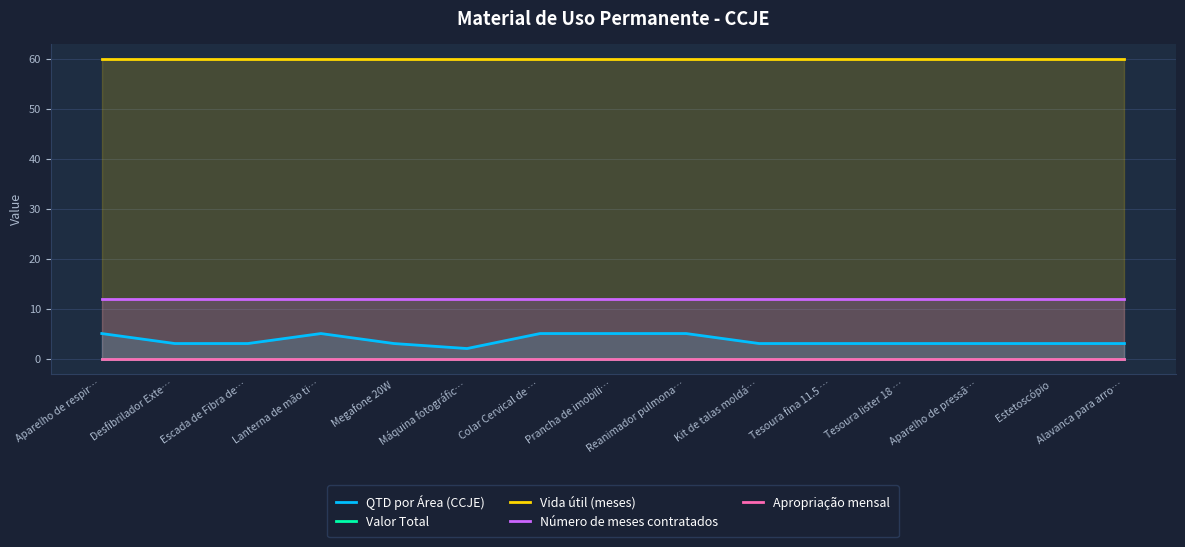

What is the lowest value of the Número de meses contratados series?

12